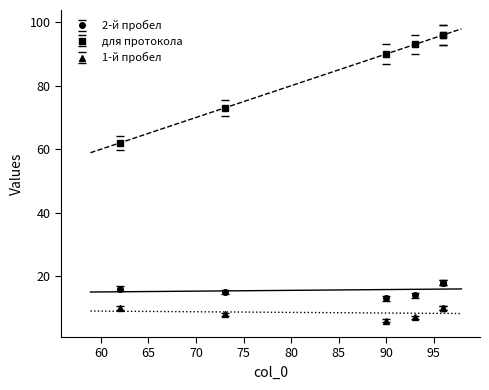

True or false: 2-й пробел and для протокола intersect in this chart.

False